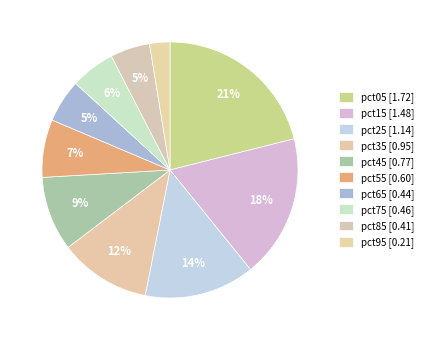

Does pct85 account for over 50% of the chart?

No